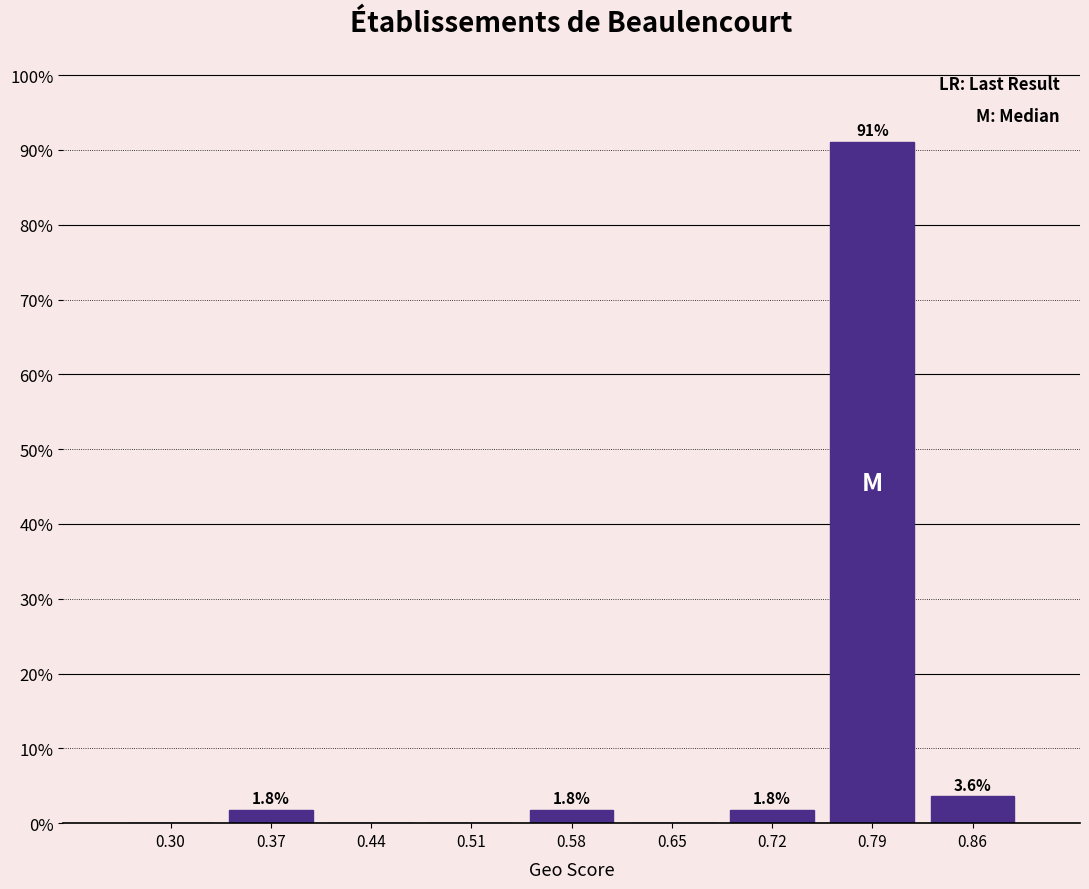

Reading right to left, transcribe all the data shown in this chart.

0.86=3.6	0.79=91.1	0.72=1.8	0.65=0.0	0.58=1.8	0.51=0.0	0.44=0.0	0.37=1.8	0.30=0.0